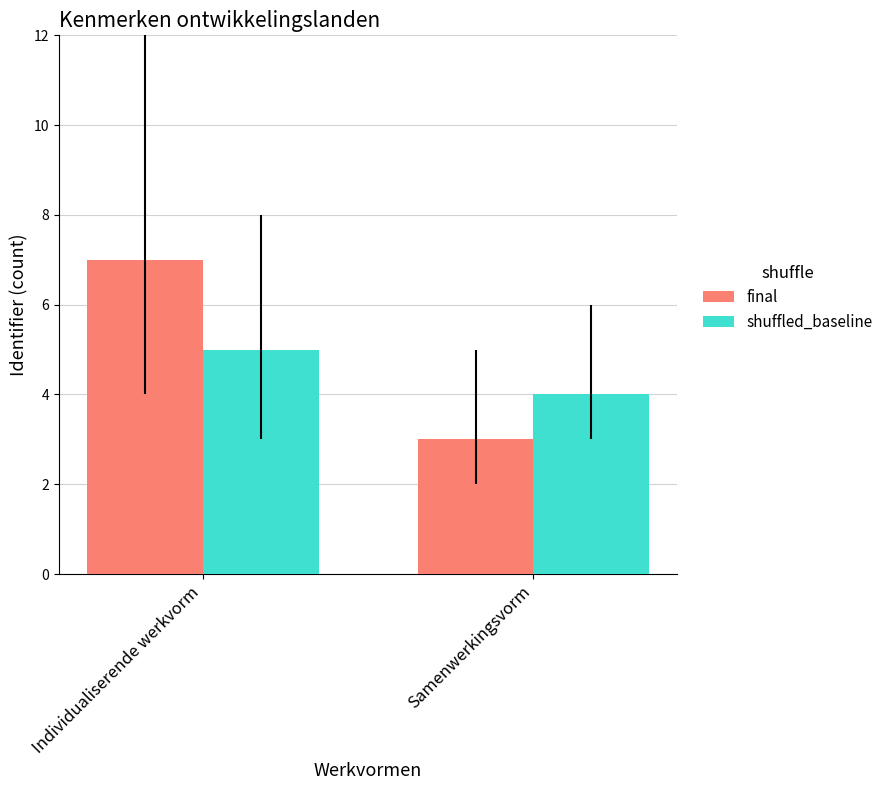

What is the label of the 1st bar from the right?

Samenwerkingsvorm